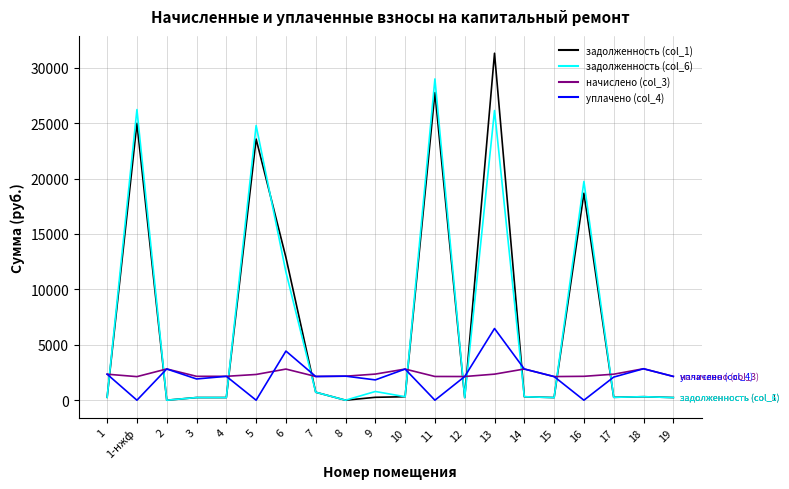

At which category does начислено (col_3) reach its first local peak?

2